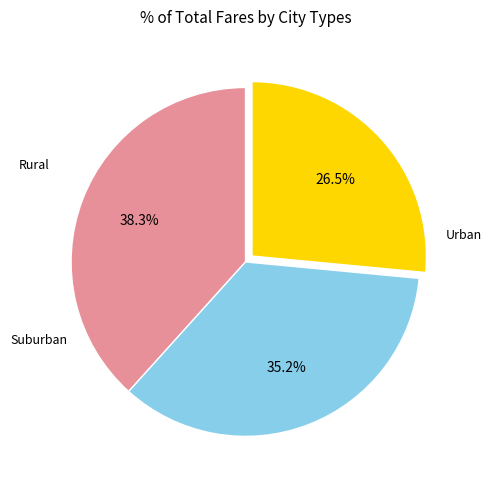

Is there any slice that represents more than half of the pie?

No